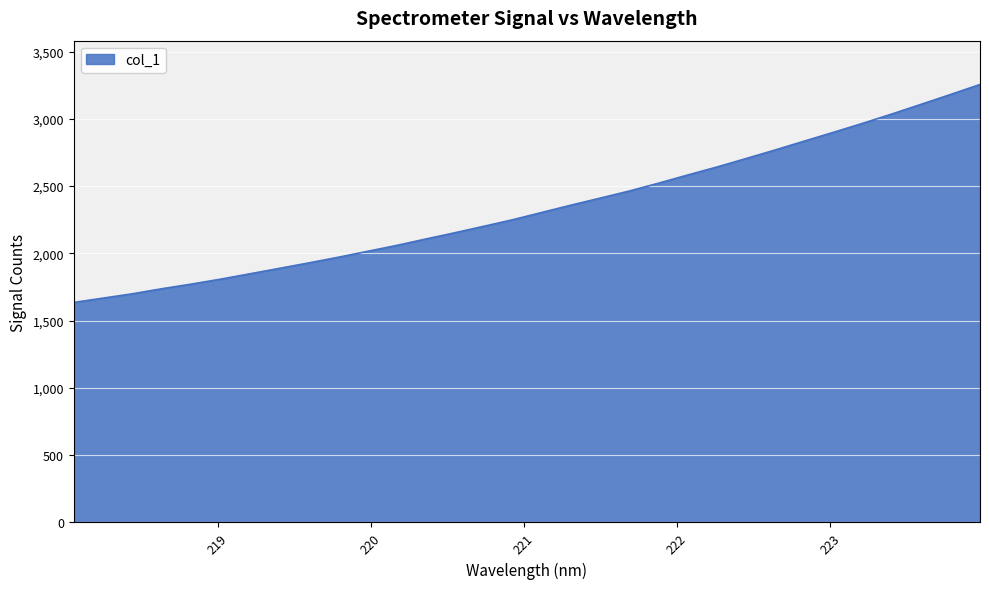

How many categories are shown in the chart?

32